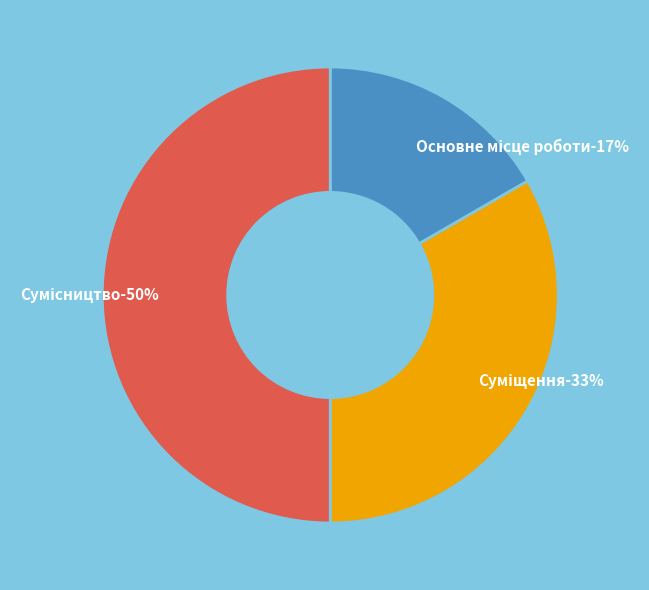

Combined, do Суміщення and Сумісництво account for over 50%?

Yes